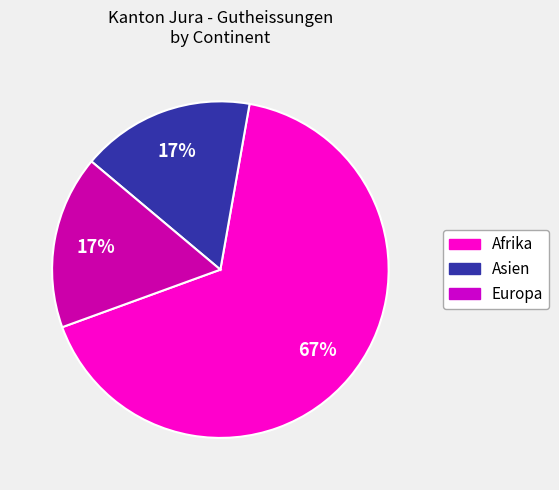

To the nearest percent, what is the average slice percentage?

33%